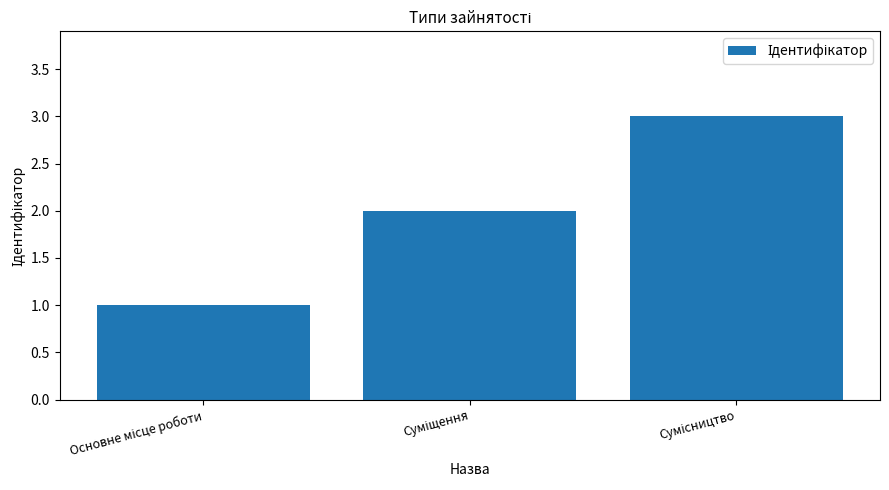

What is the minimum value shown in the chart?

1